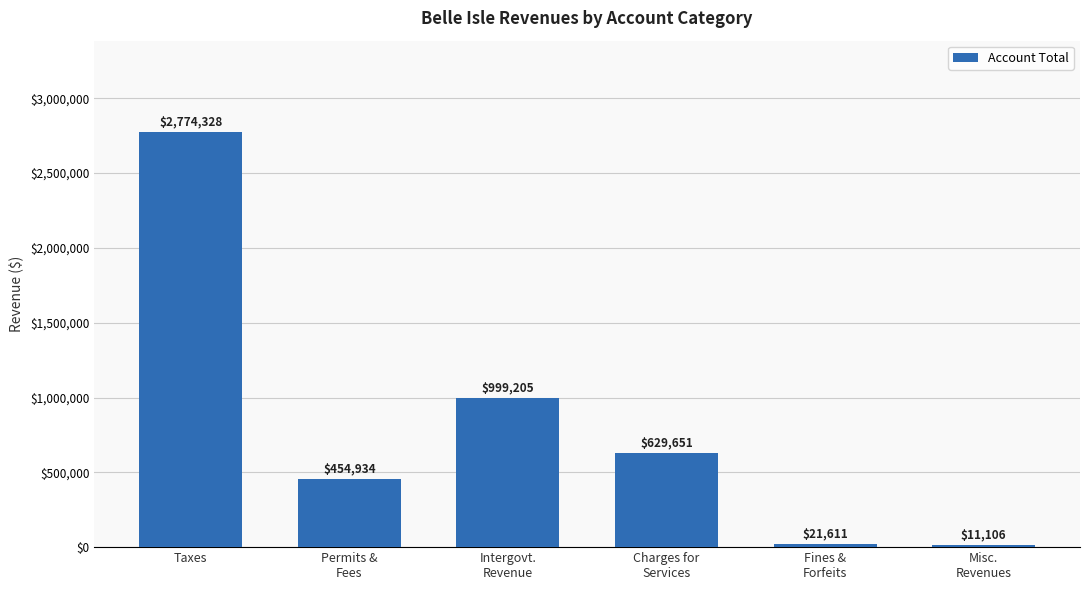

Between Misc.
Revenues and Taxes, which is larger?

Taxes